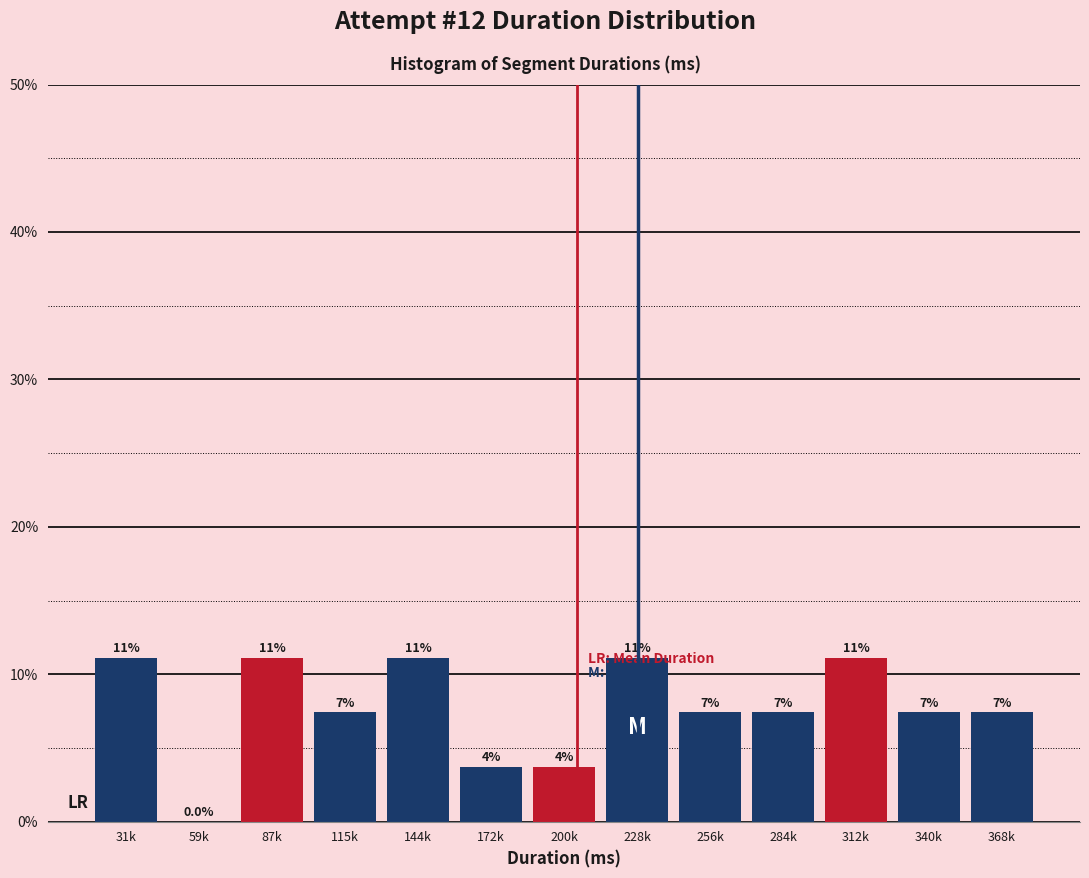

Are the bars horizontal?

No